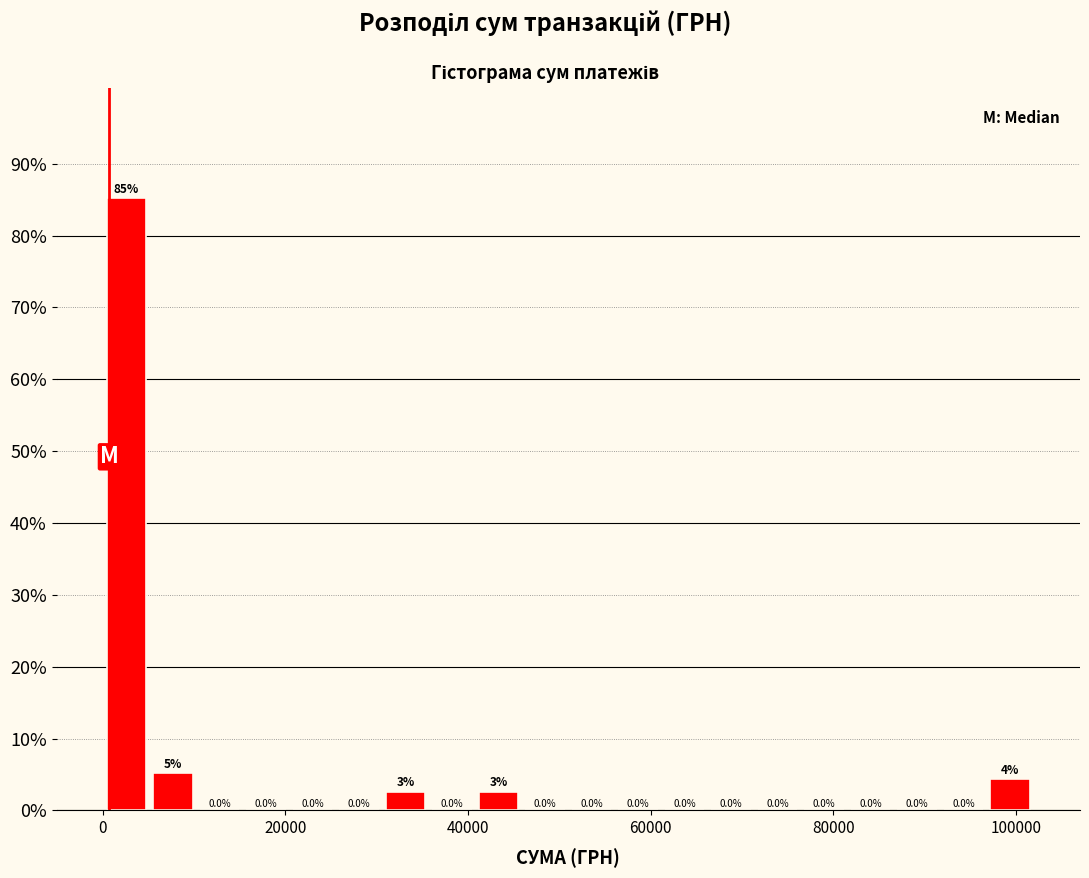

Around what value on the x-axis is the tallest bar? Give the approximate position of its centre, as read against the axis.

2000